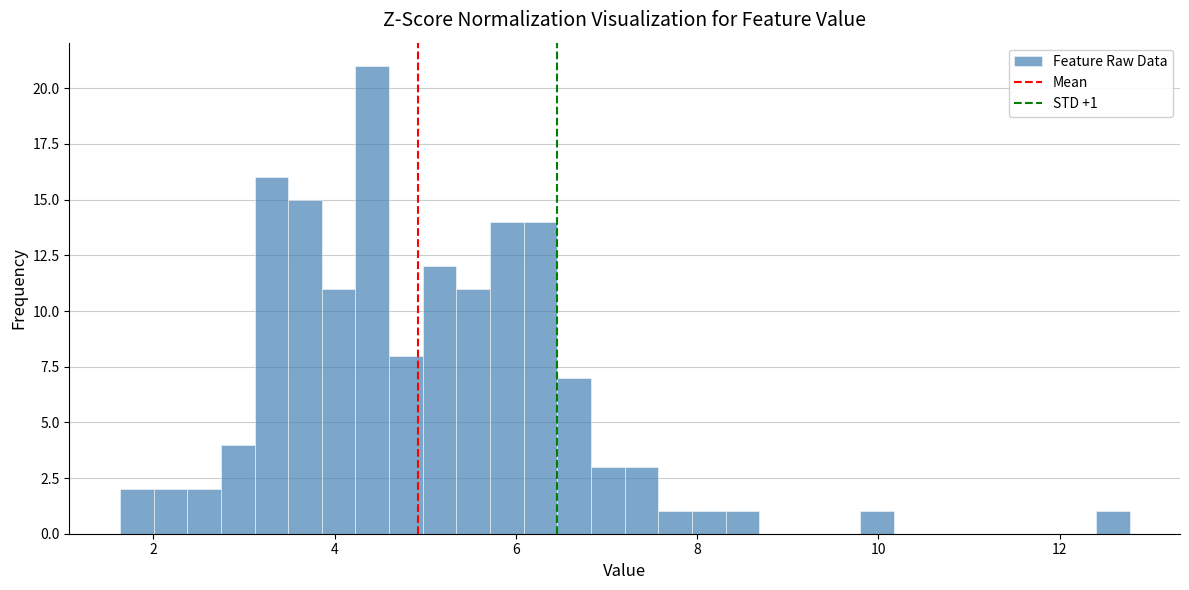

Around what value on the x-axis is the tallest bar? Give the approximate position of its centre, as read against the axis.

4.4